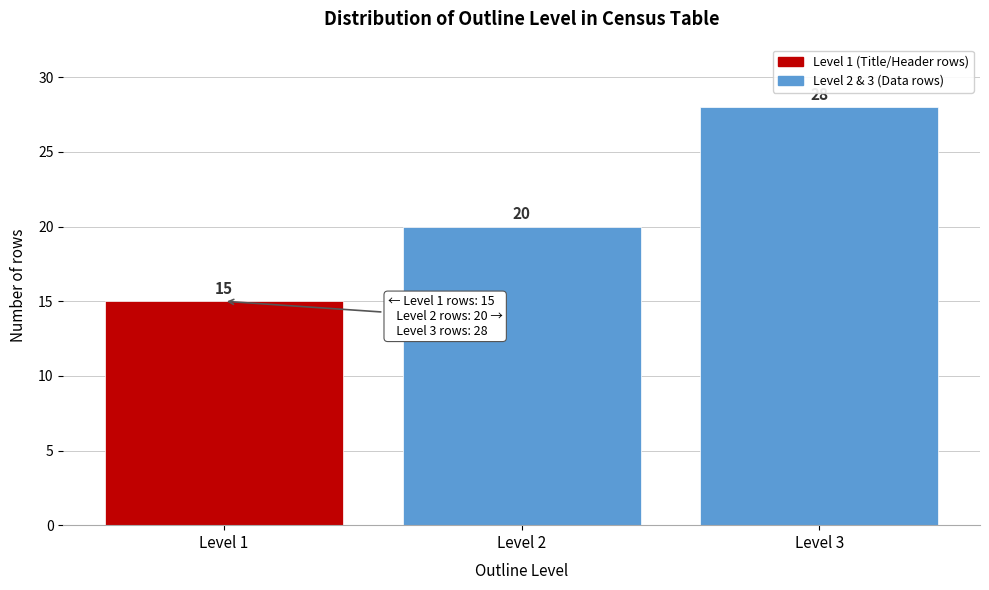

Reading left to right, list all the values displayed in this chart.

Level 1=15	Level 2=20	Level 3=28